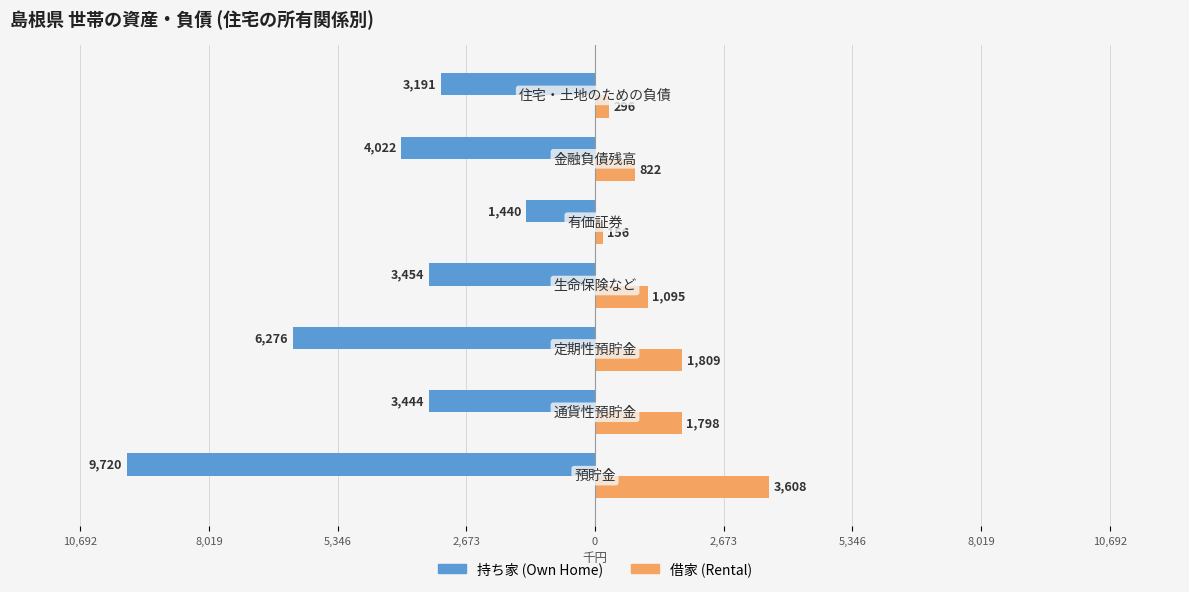

Reading left to right, list all the values displayed in this chart.

持ち家 (Own Home): -9720	-3444	-6276	-3454	-1440	-4022	-3191
借家 (Rental): 3608	1798	1809	1095	156	822	296